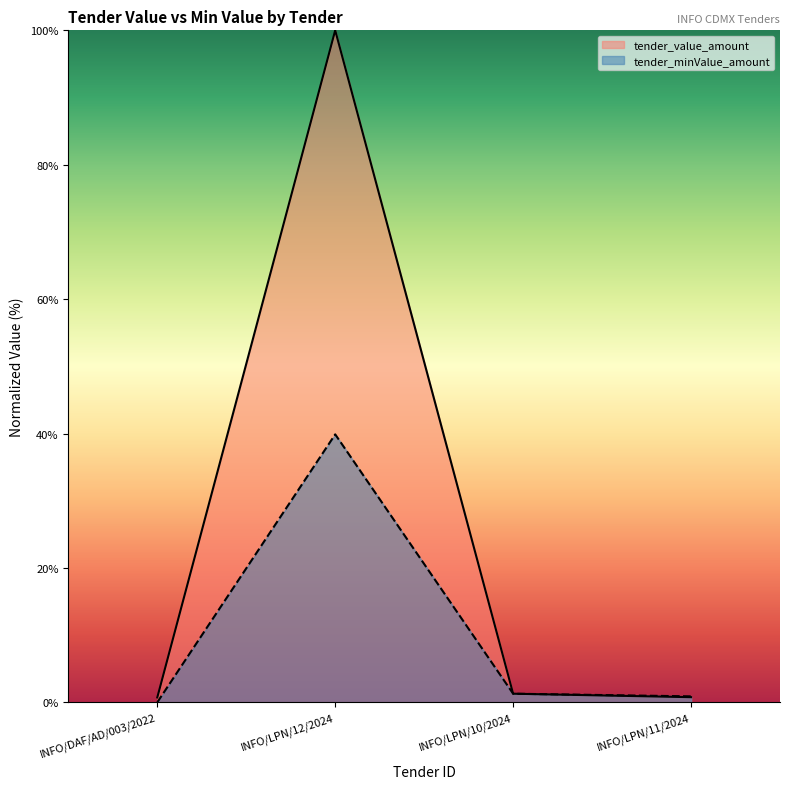

Reading right to left, transcribe all the data shown in this chart.

tender_value_amount: INFO/LPN/11/2024=0.8	INFO/LPN/10/2024=1.3	INFO/LPN/12/2024=100.0	INFO/DAF/AD/003/2022=0.7
tender_minValue_amount: INFO/LPN/11/2024=0.9	INFO/LPN/10/2024=1.3	INFO/LPN/12/2024=39.9	INFO/DAF/AD/003/2022=0.0